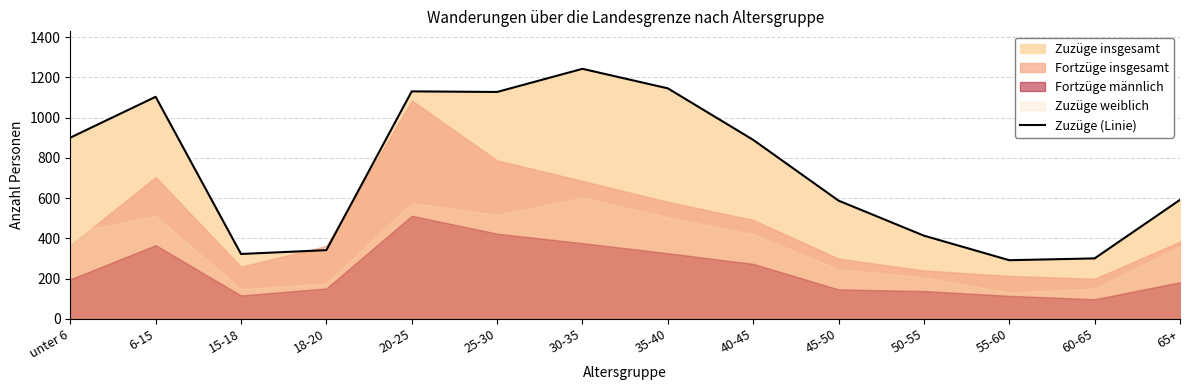

Which has a higher value, 65+ or 35-40?

35-40